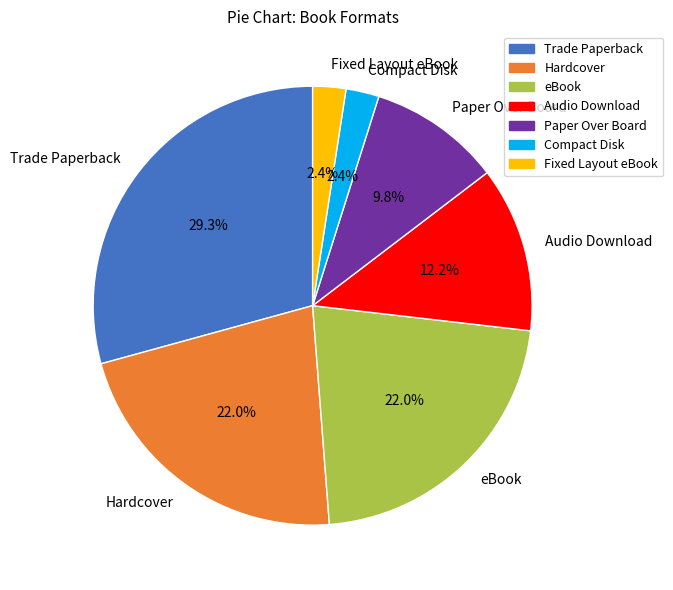

Does Paper Over Board represent more than half of the total?

No